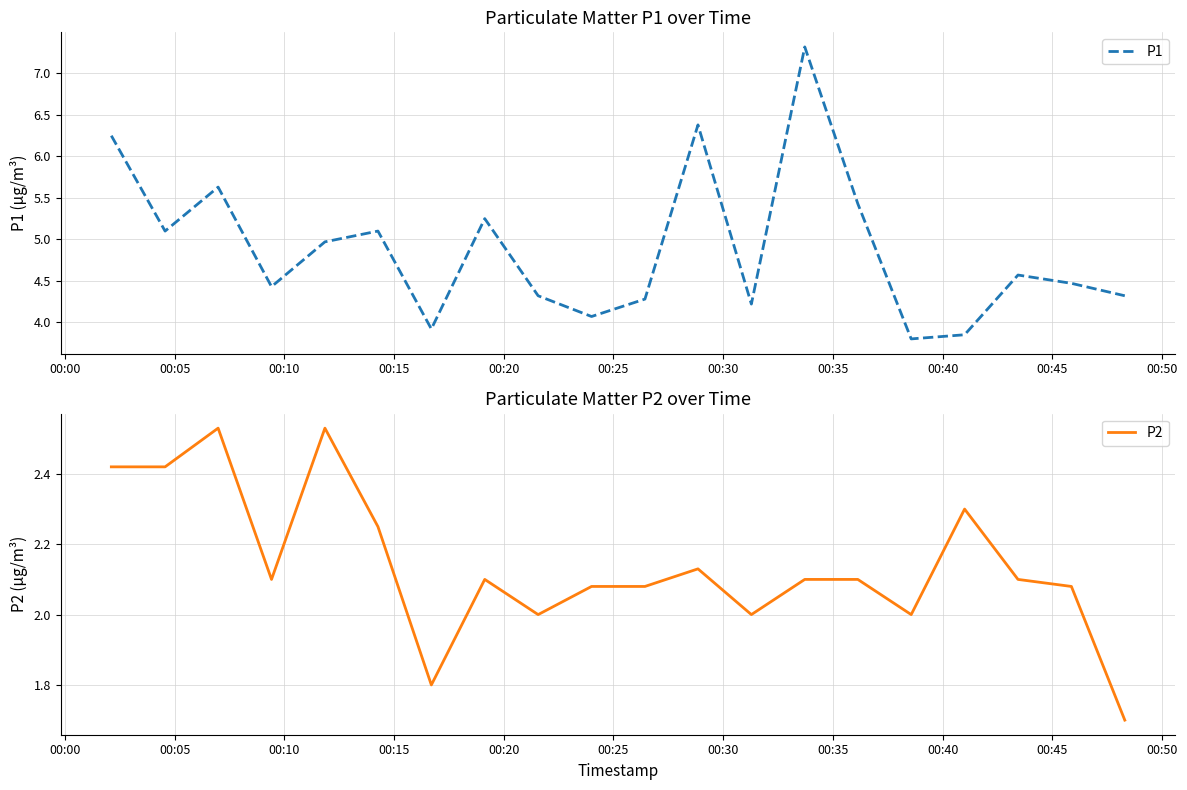

What is the maximum value for P1?

7.3